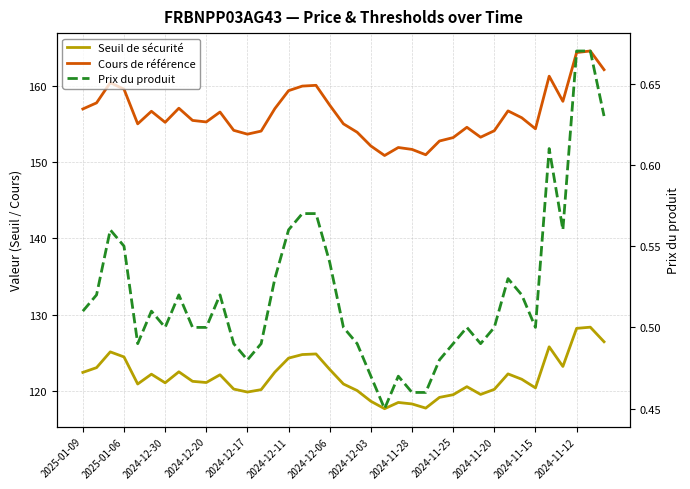

At how many categories does at least one series exceed 10?

39